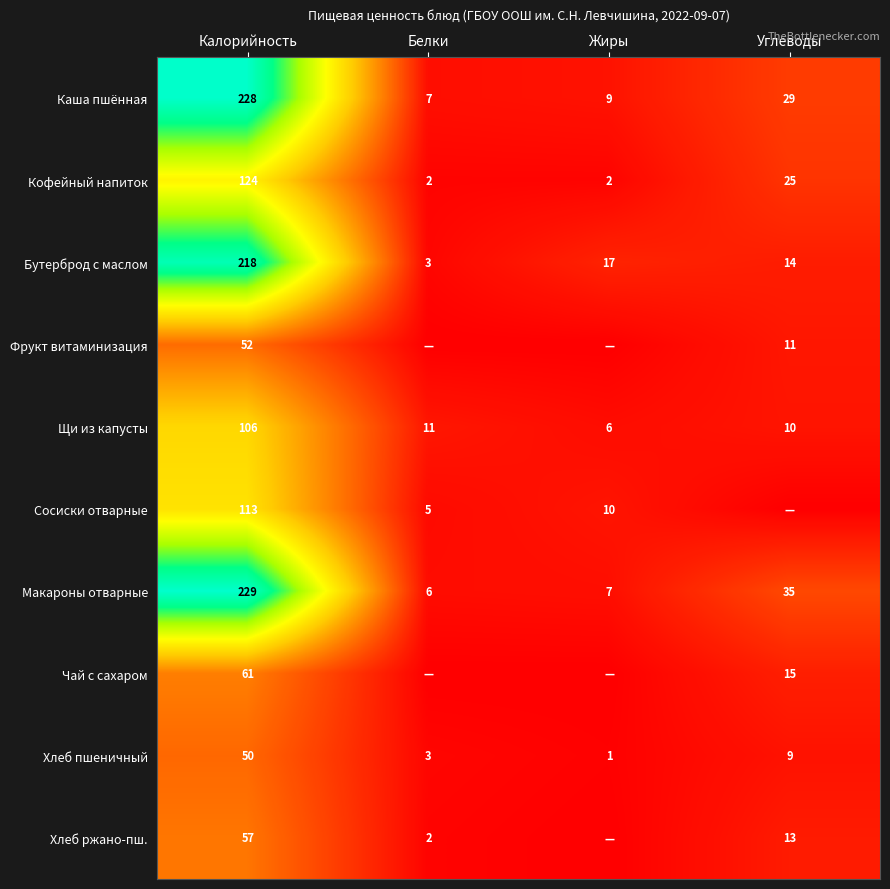

What is the total value across all series at Калорийность?

1238